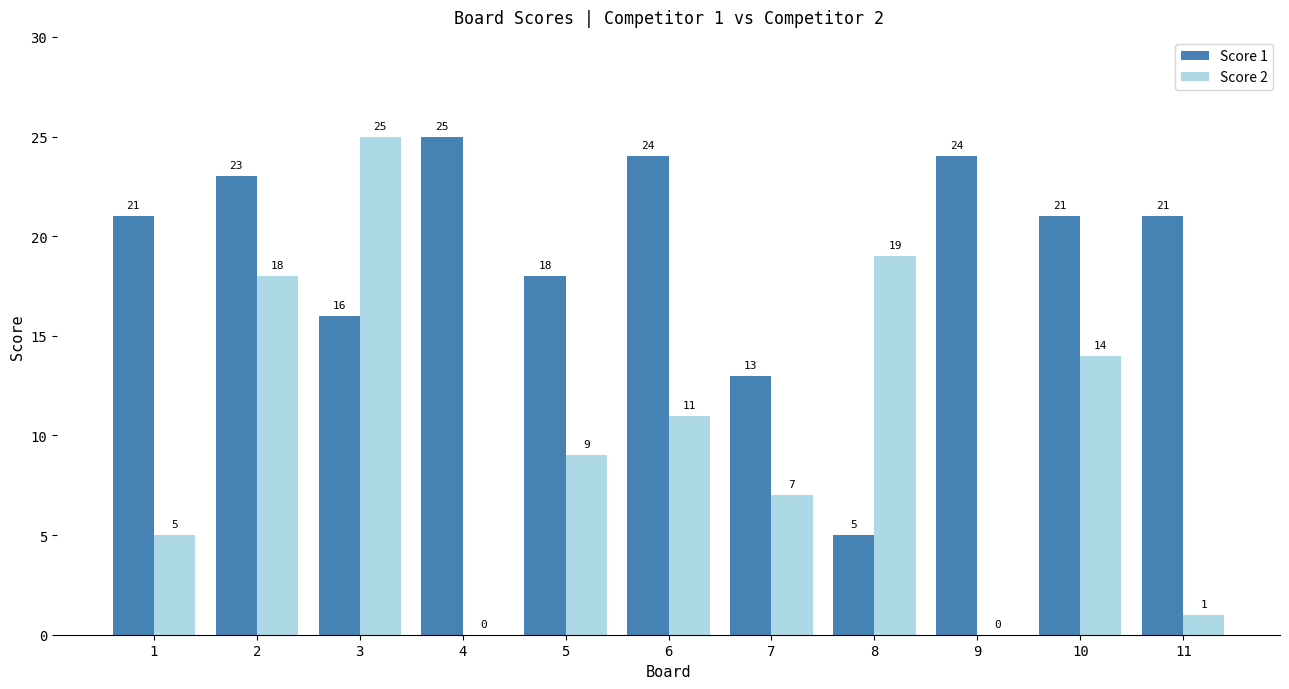

What is the sum of all Score 1 values?

211